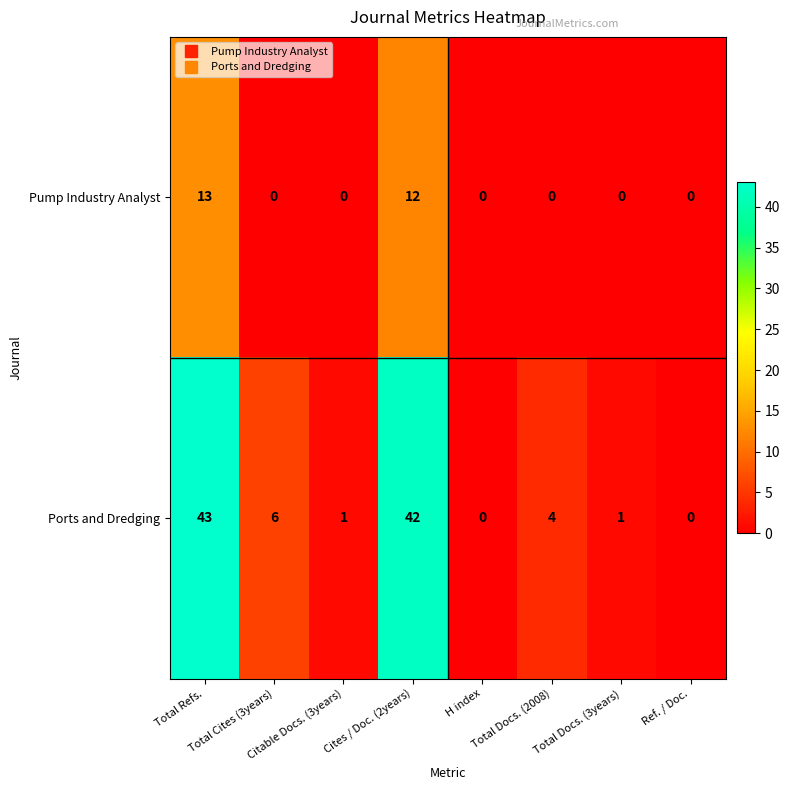

What is the maximum value for Ports and Dredging?

43